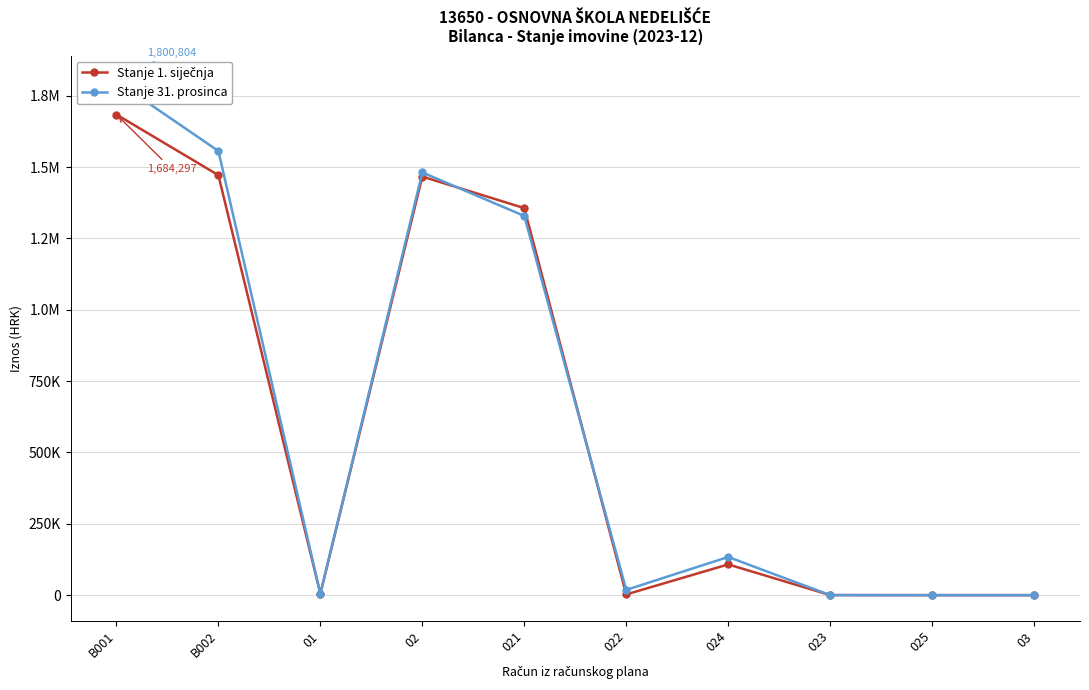

Is this an area chart (filled region under the line)?

No